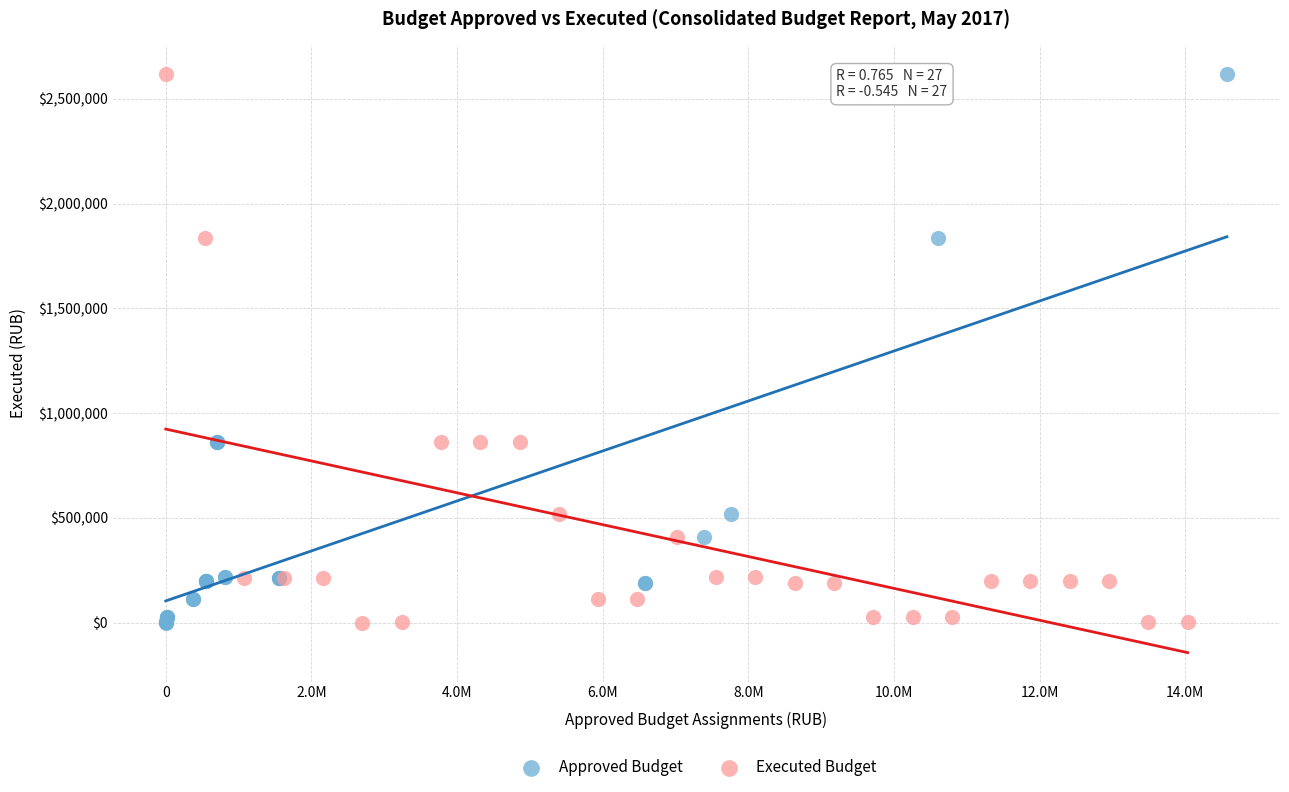

What are all the series names shown in the legend?

Approved Budget, Executed Budget